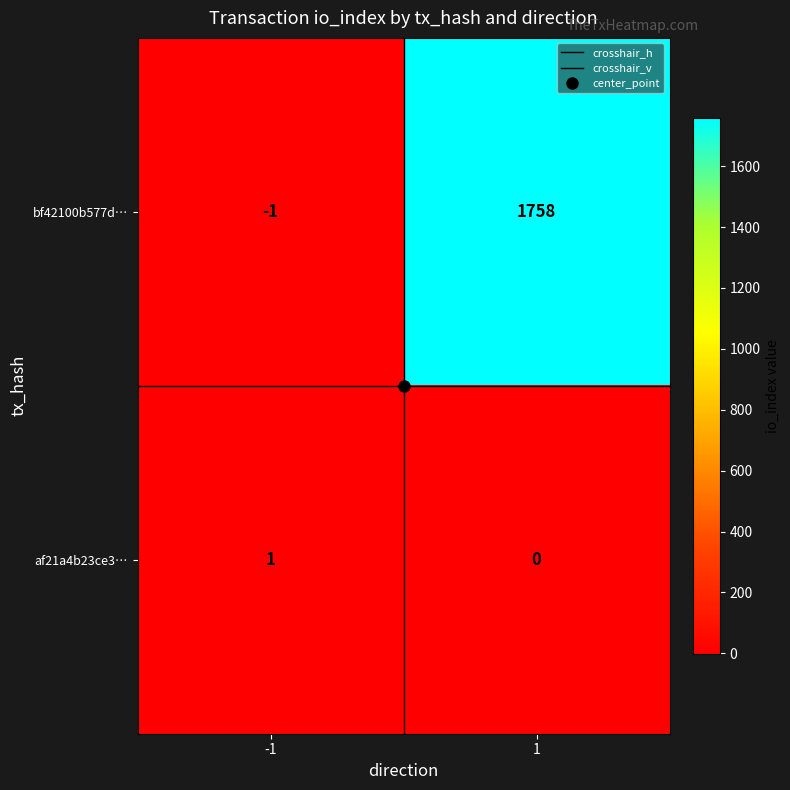

At which category is the sum across all series the highest?

1